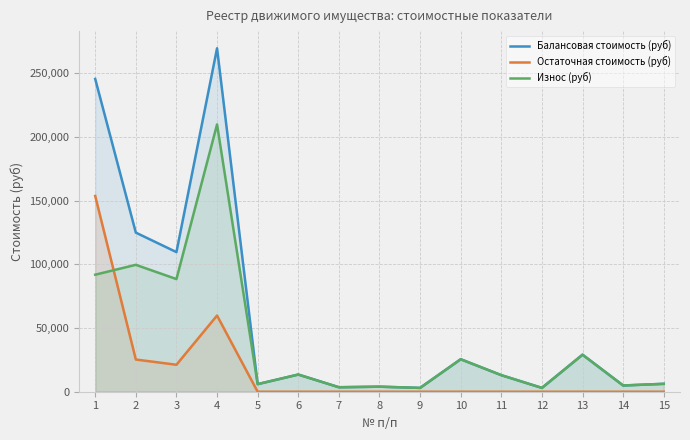

What are all the series names shown in the legend?

Балансовая стоимость (руб), Остаточная стоимость (руб), Износ (руб)